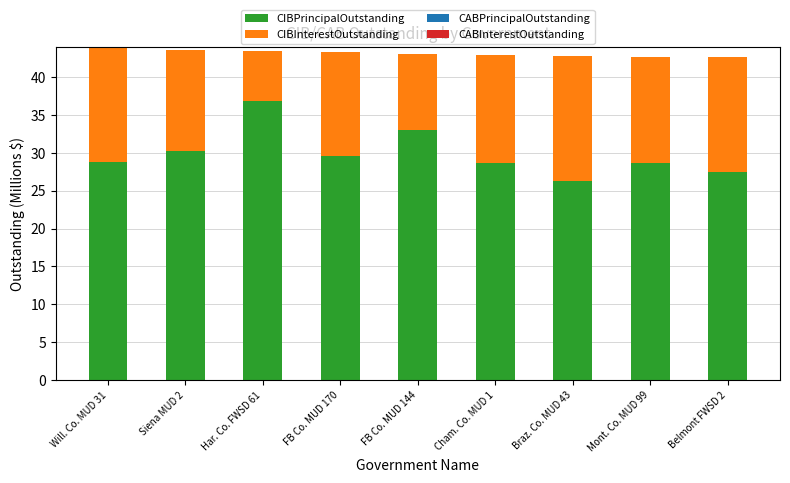

Which category has the lowest value in the CIBPrincipalOutstanding series?

Braz. Co. MUD 43